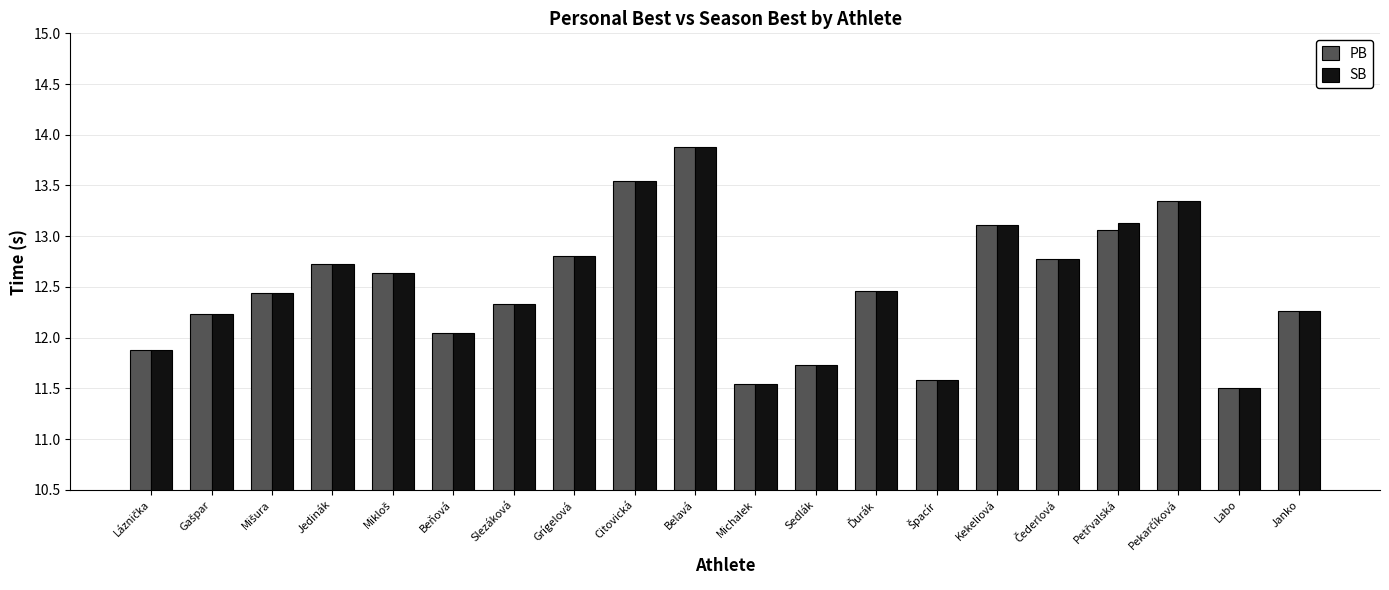

What value does the SB series have at Jedinák?

12.7